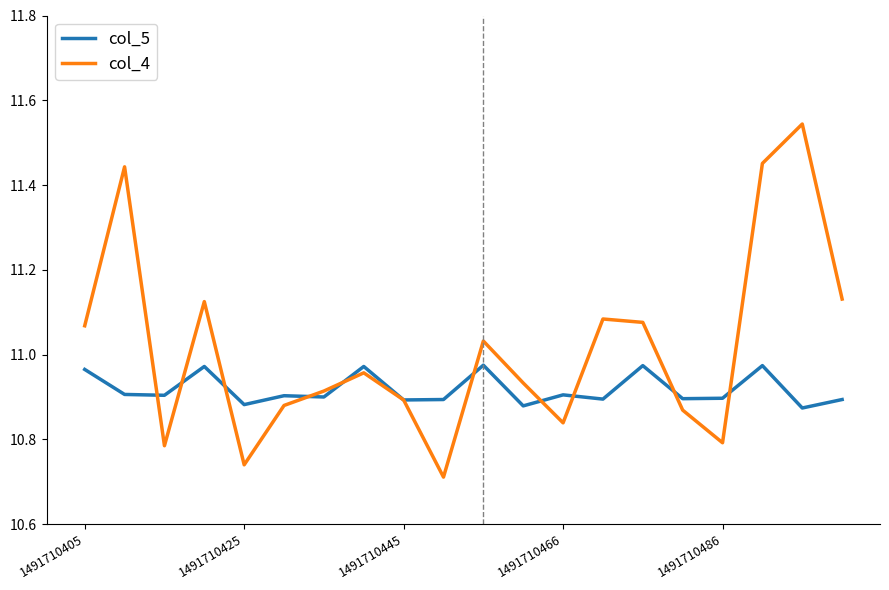

How many categories are shown in the chart?

20